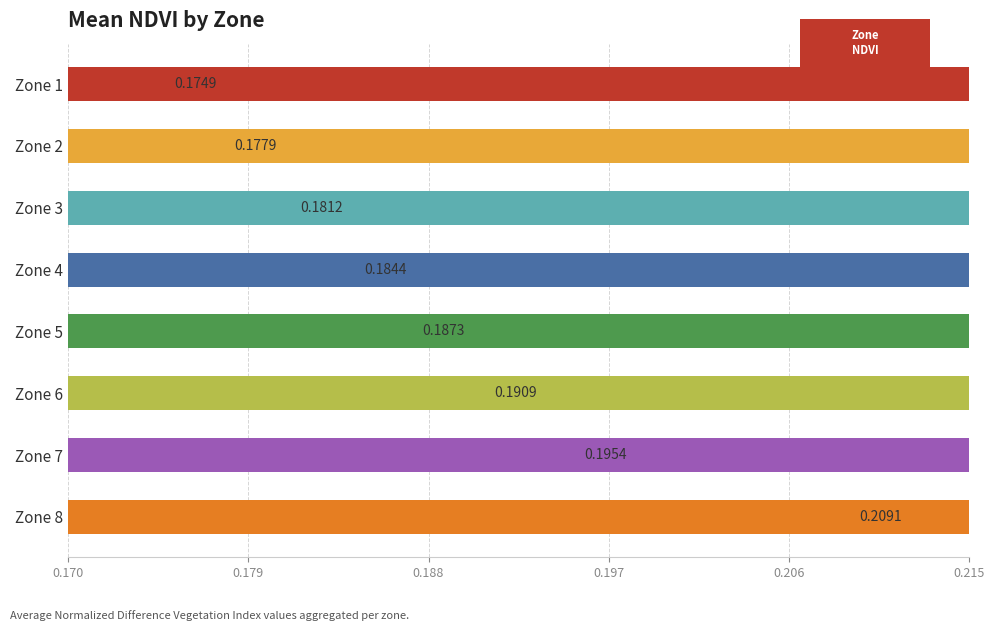

The chart shows a value of 0.1 at Zone 8. True or false?

False